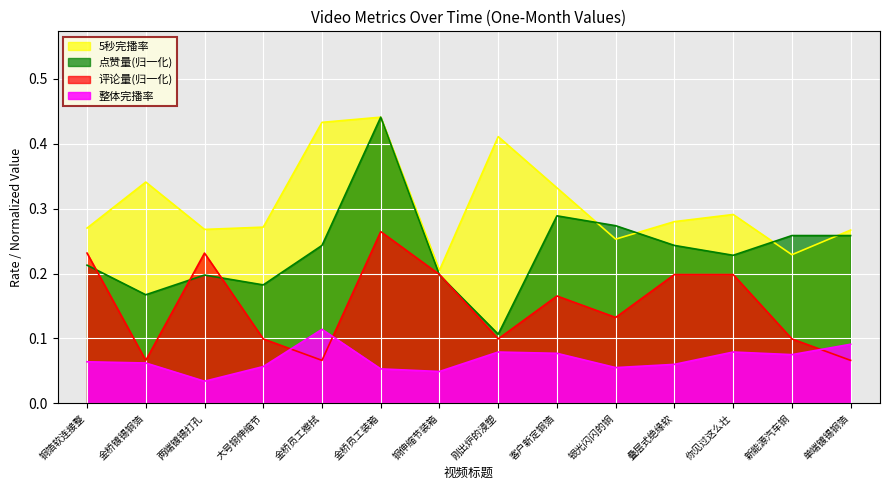

What is the sum of all 评论量 values?

2.1